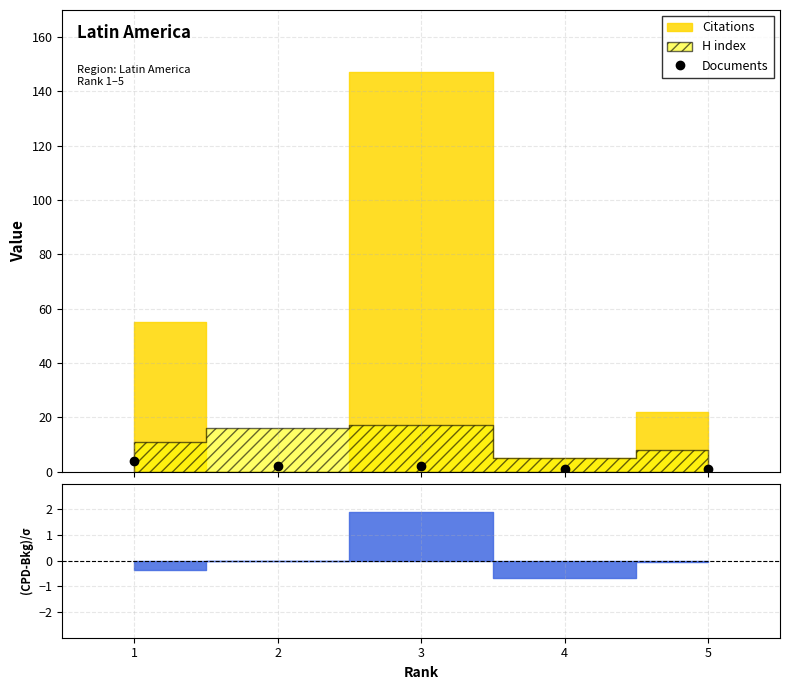

What is the sum of all values?

10